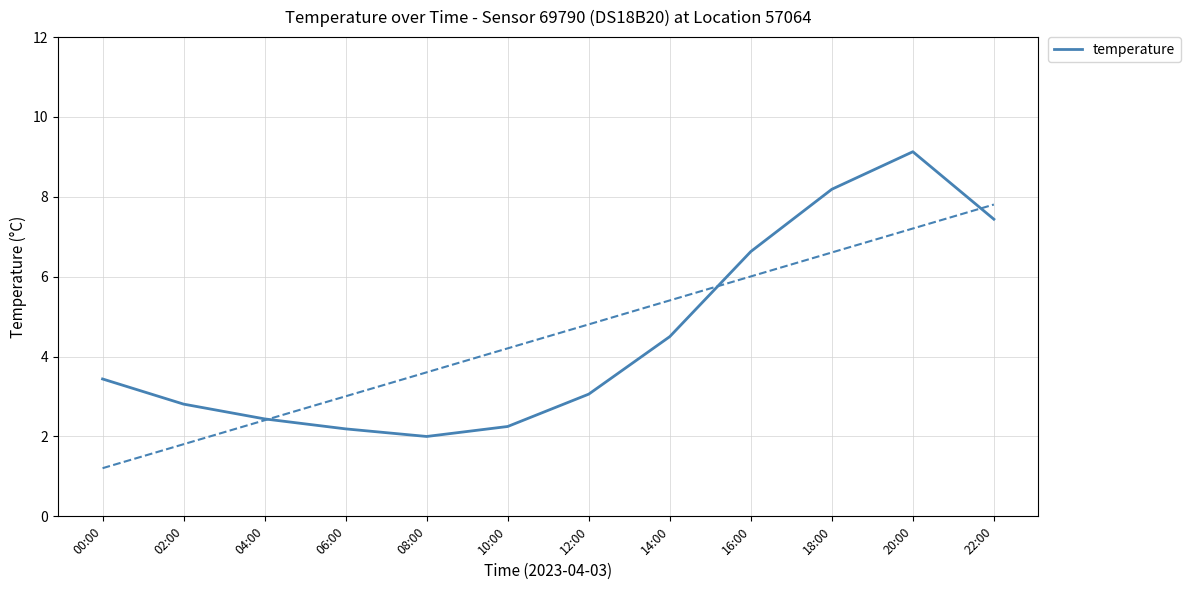

How many interior local peaks (higher than both neighbors) does the data have?

1